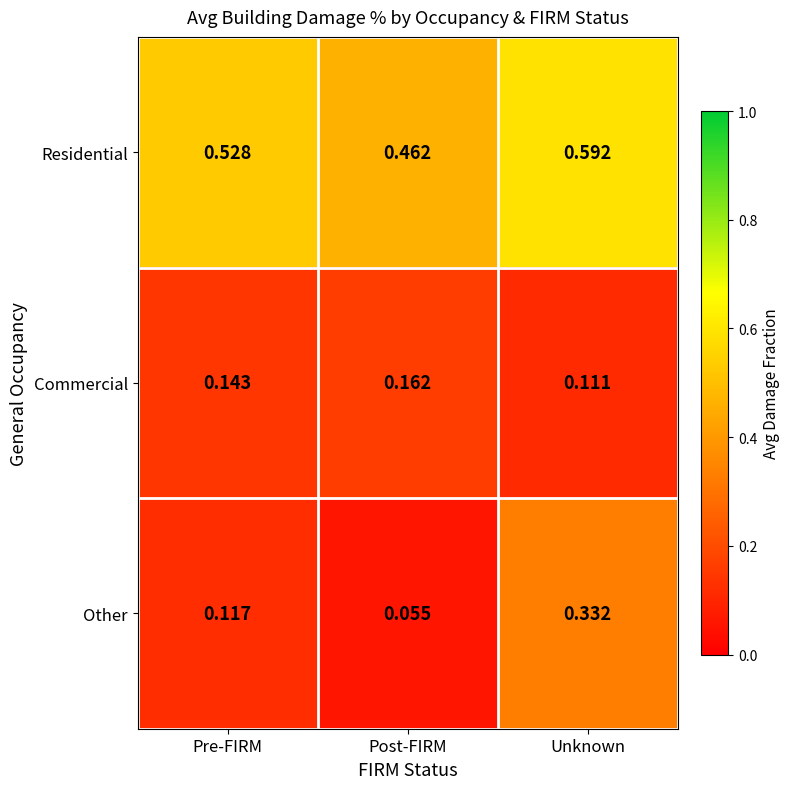

At which category is the sum across all series the highest?

Unknown